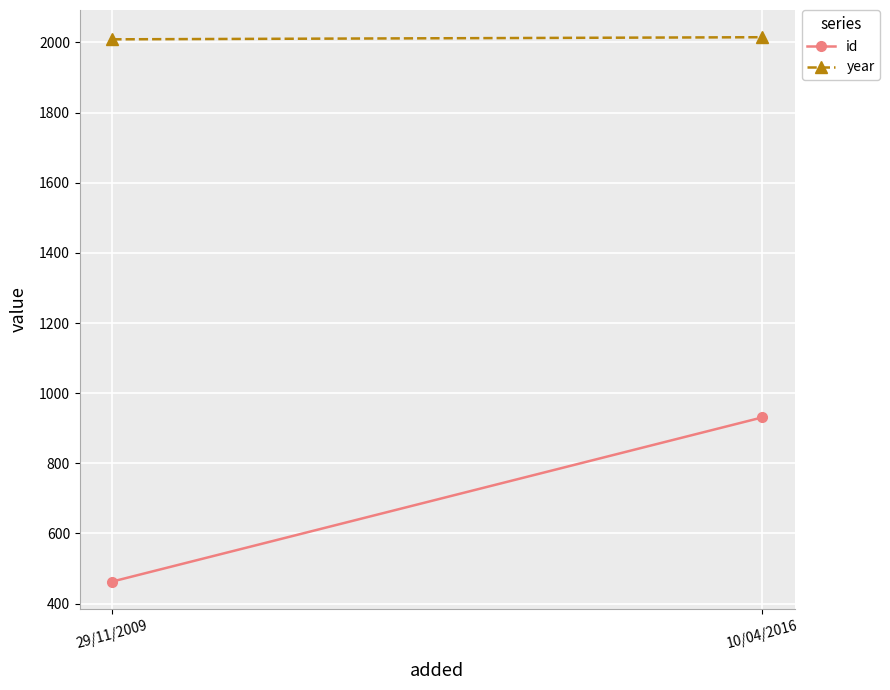

How many values in the year series are below 2015?

1